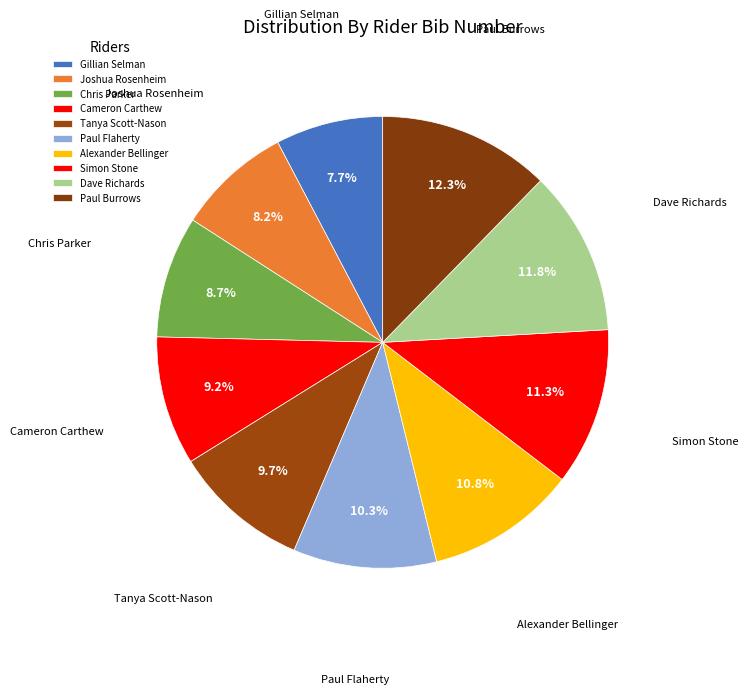

How many segments does this pie chart have?

10